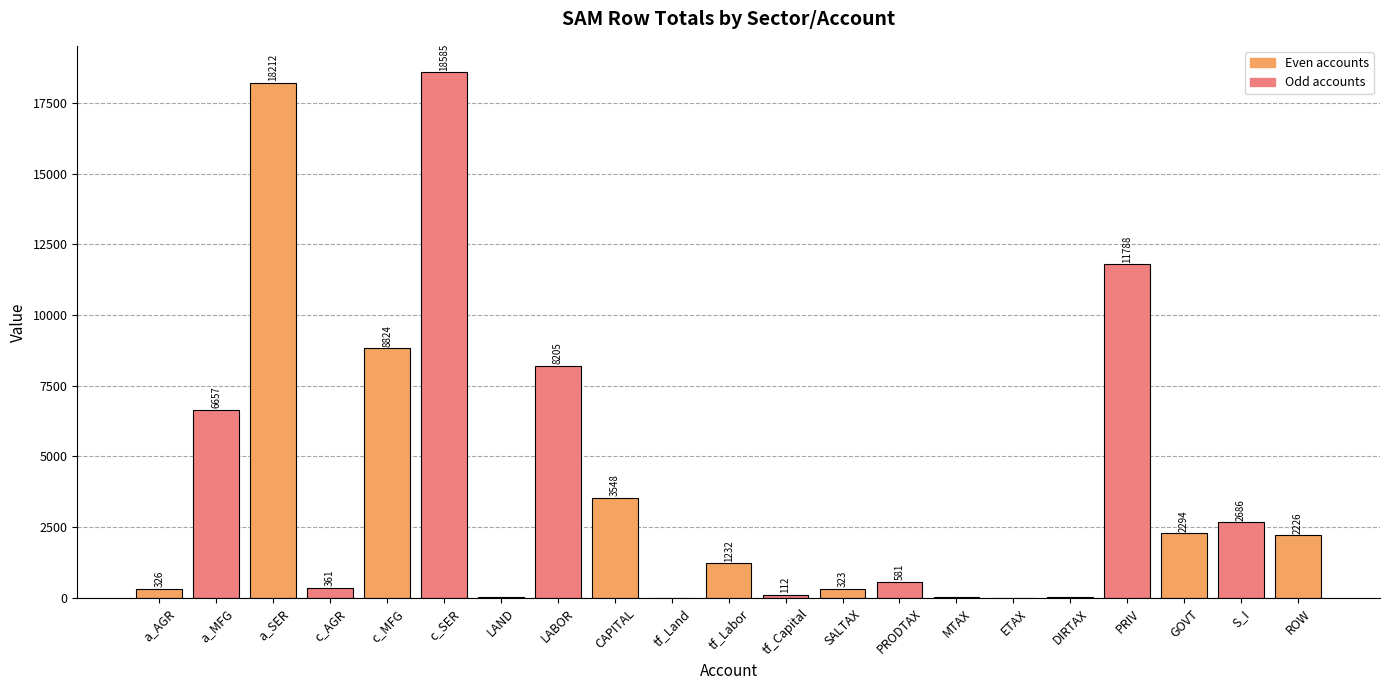

What is the change in value from a_AGR to tf_Land?

-324.2